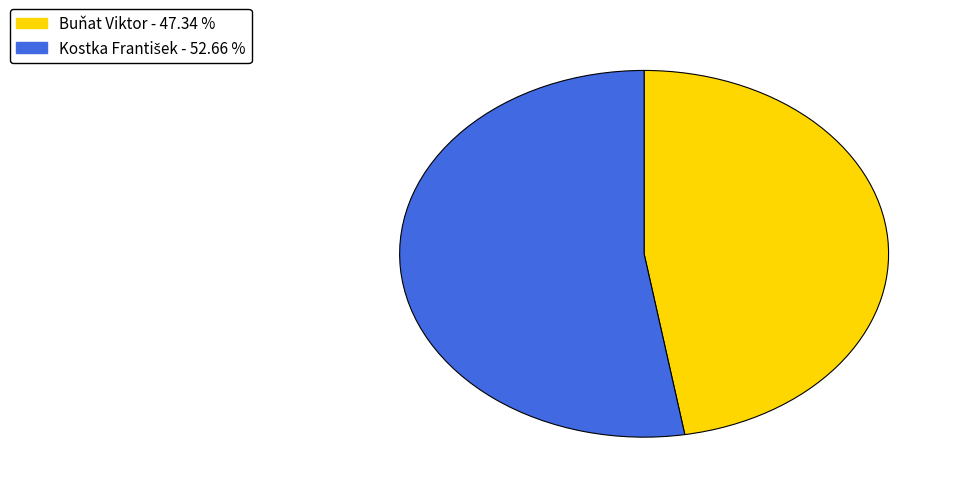

Is there a majority slice in this chart?

Yes